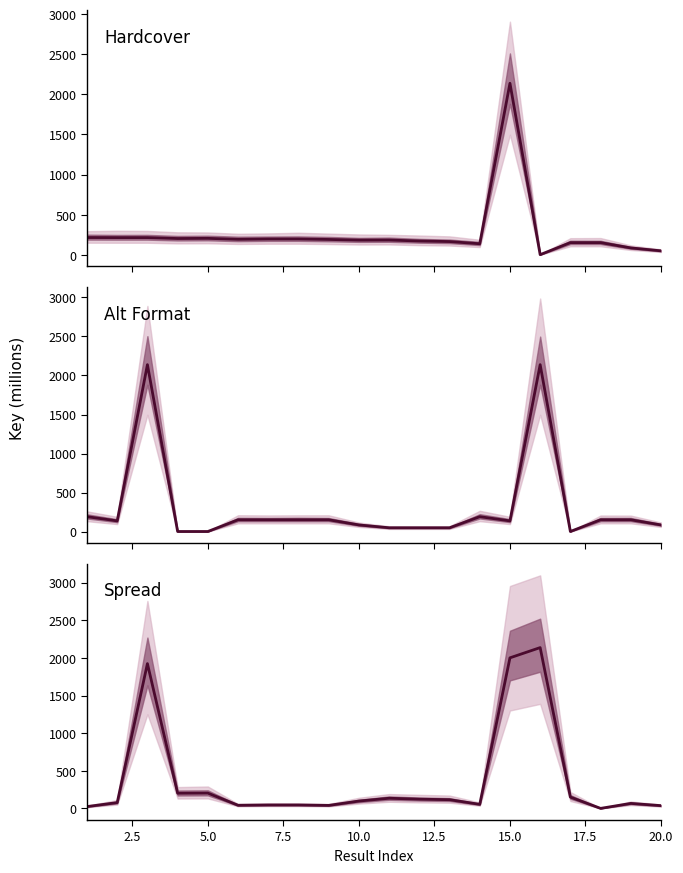

What is the average value of the Hardcover series?

262.8